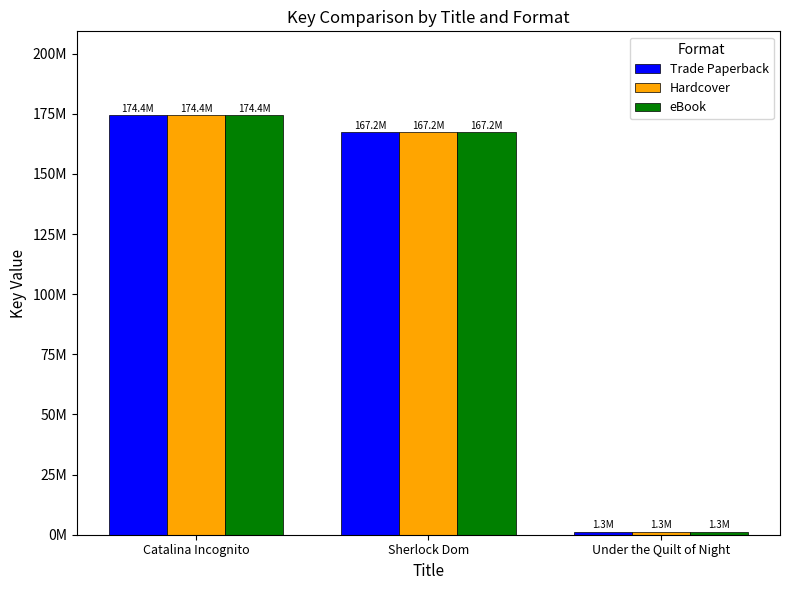

Reading left to right, list all the values displayed in this chart.

Trade Paperback: Catalina Incognito=174369096	Sherlock Dom=167249301	Under the Quilt of Night=1261126
Hardcover: Catalina Incognito=174369096	Sherlock Dom=167249301	Under the Quilt of Night=1261126
eBook: Catalina Incognito=174369096	Sherlock Dom=167249301	Under the Quilt of Night=1261126